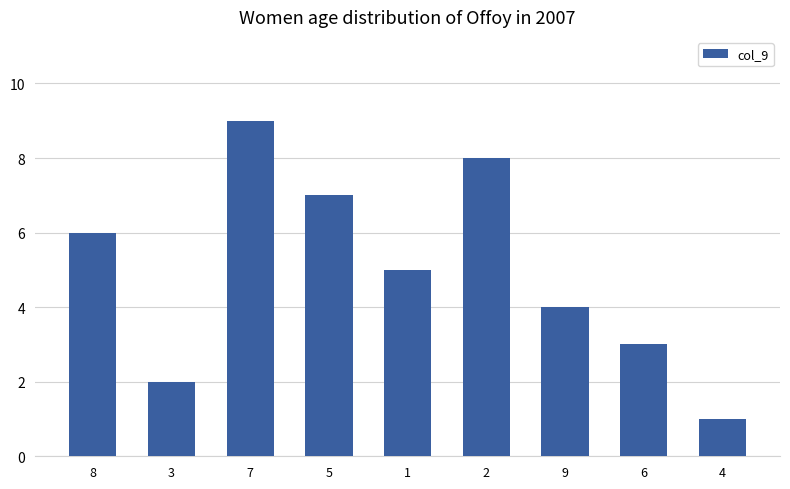

The value at 4 is 1. True or false?

True